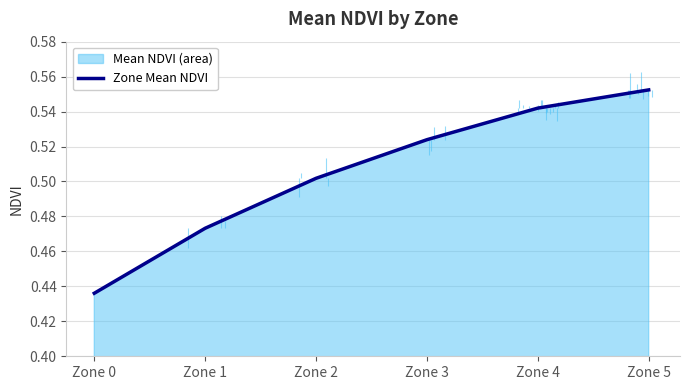

What is the difference between the maximum and minimum values?

0.1